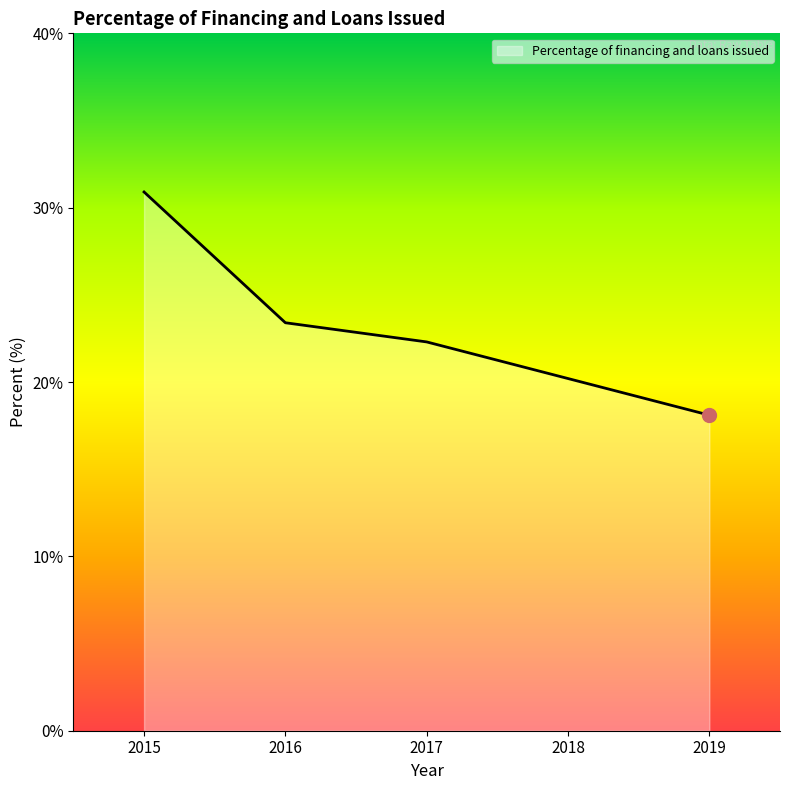

How many lines are shown in the chart?

1